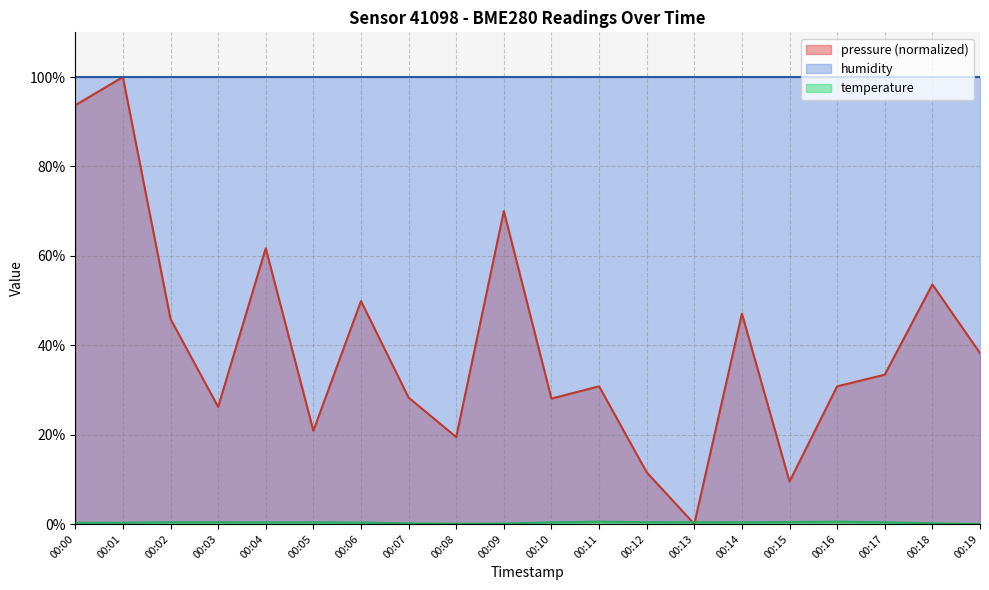

At how many categories does at least one series exceed 79?

20